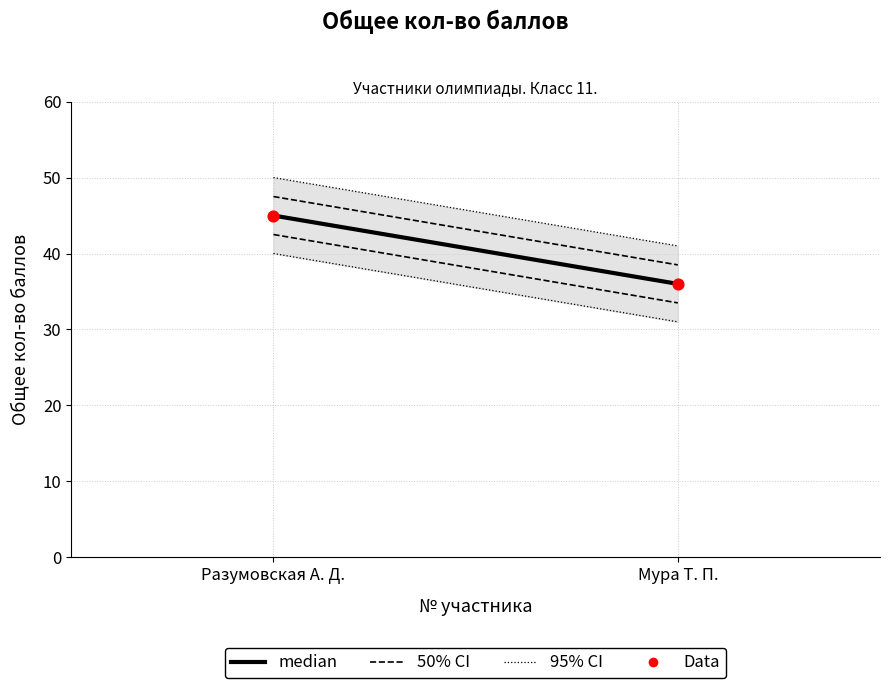

What Y value in the scatter plot is closest to 40?

36